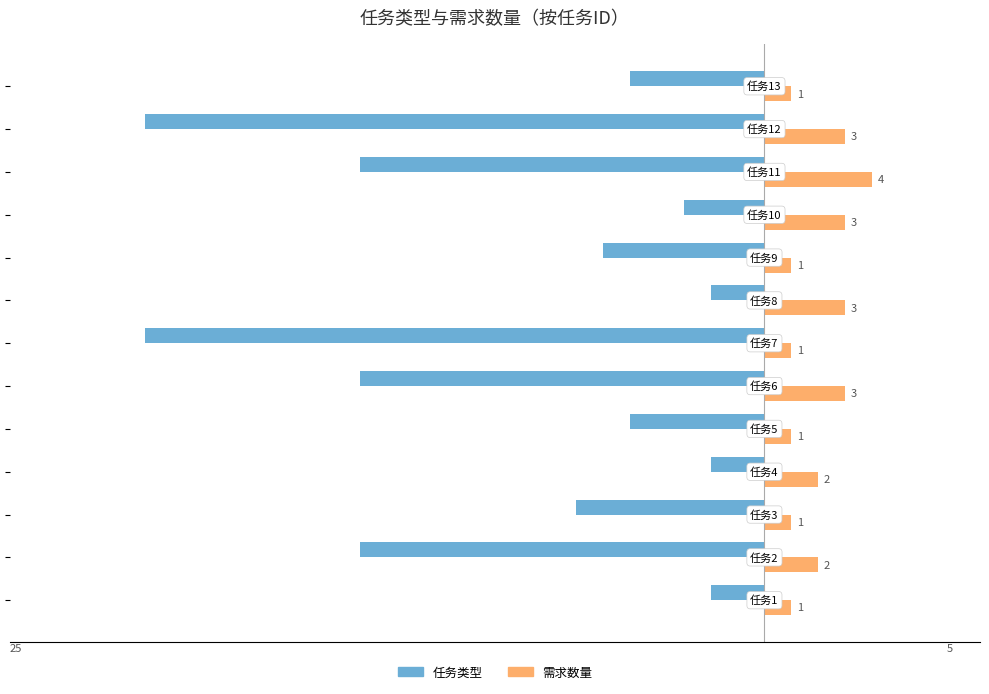

How many data points does each series have?

13